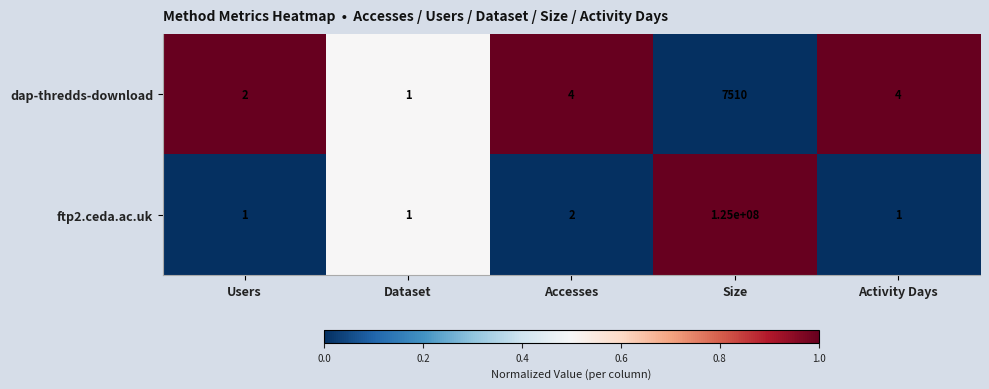

Reading right to left, what are all the values shown in this chart?

dap-thredds-download: 4	7510	4	1	2
ftp2.ceda.ac.uk: 1	125000000	2	1	1